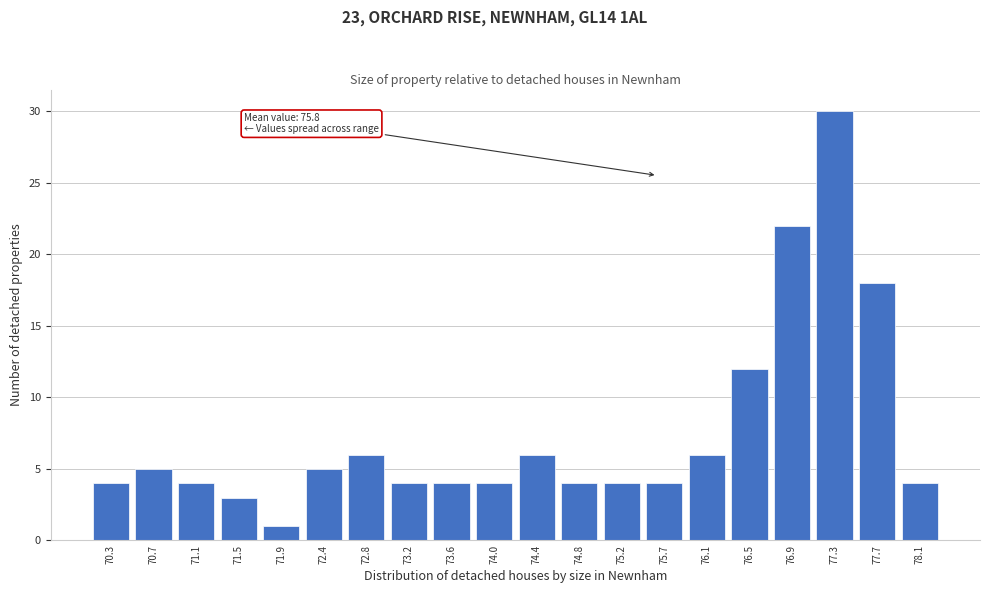

Reading right to left, extract all data points from this chart.

78.1=4	77.7=18	77.3=30	76.9=22	76.5=12	76.1=6	75.7=4	75.2=4	74.8=4	74.4=6	74.0=4	73.6=4	73.2=4	72.8=6	72.4=5	71.9=1	71.5=3	71.1=4	70.7=5	70.3=4